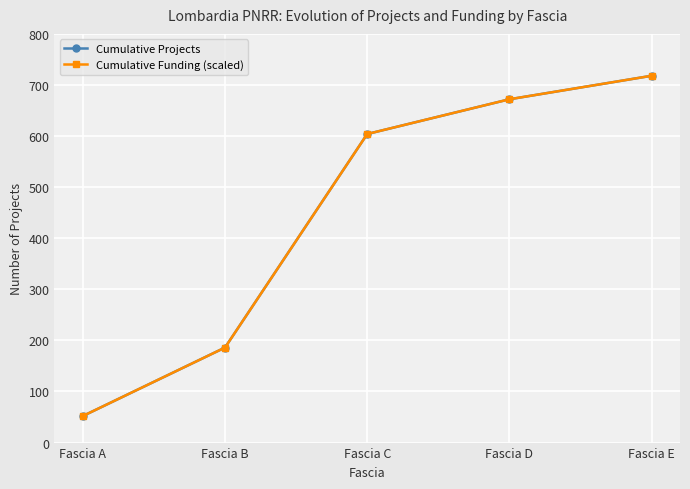

What is the value of the Cumulative Projects point at the 3rd from the left?

604.0